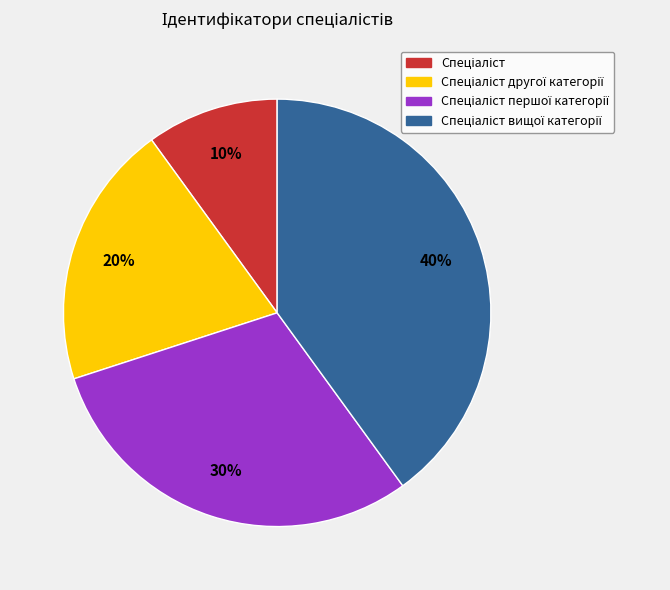

Is there a majority slice in this chart?

No